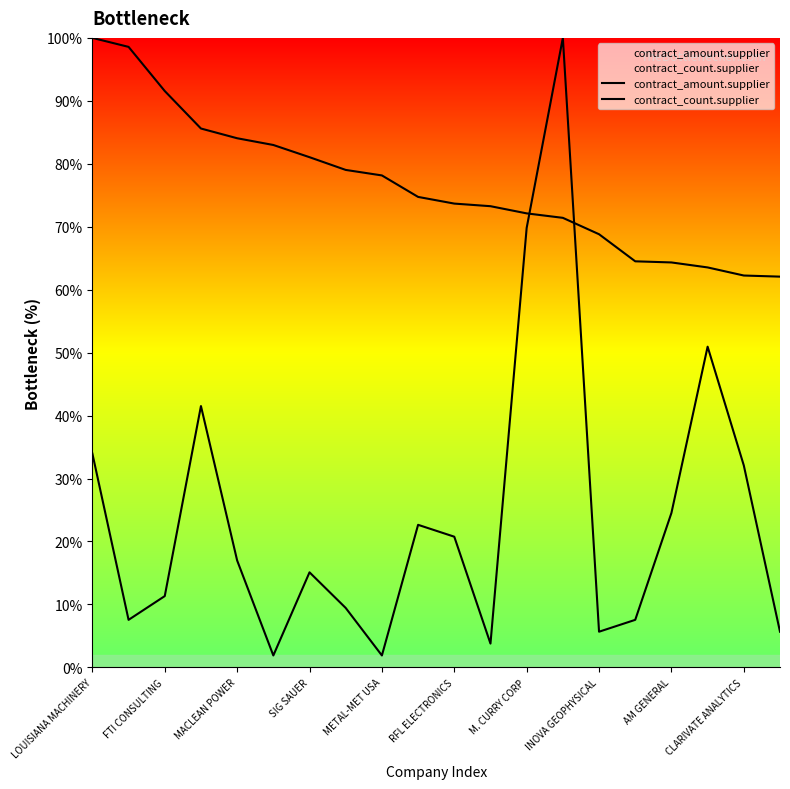

Is the value of contract_amount.supplier at M. CURRY CORP greater than the value of contract_count.supplier at INOVA GEOPHYSICAL?

Yes